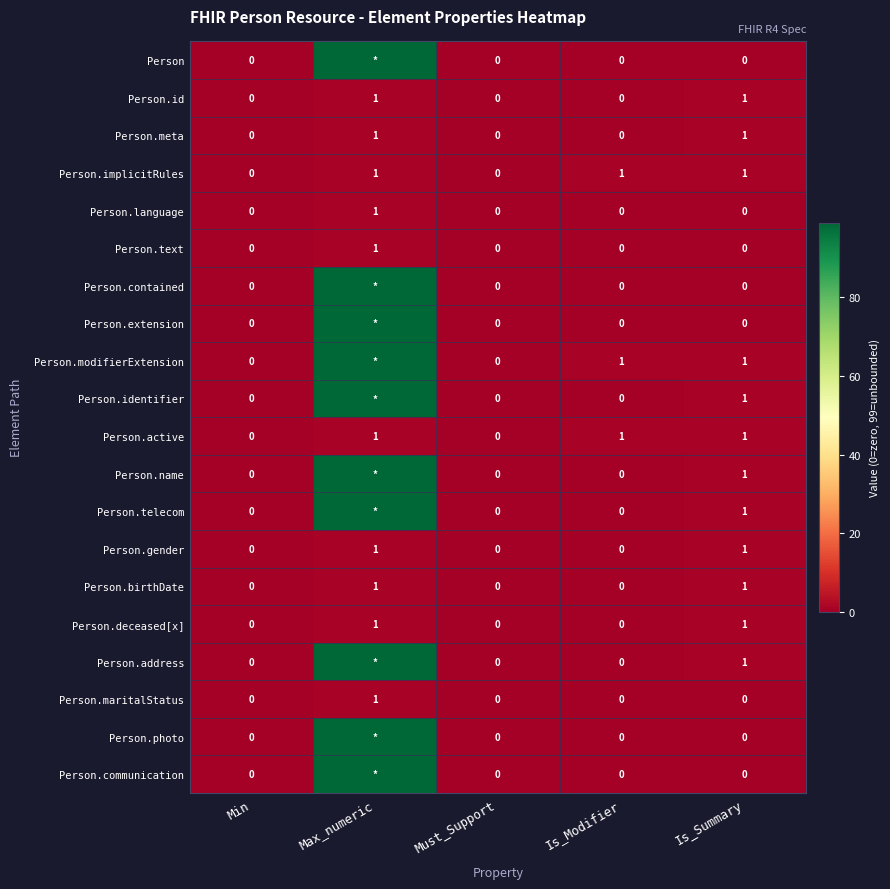

What is the total value across all series at Is_Summary?

12